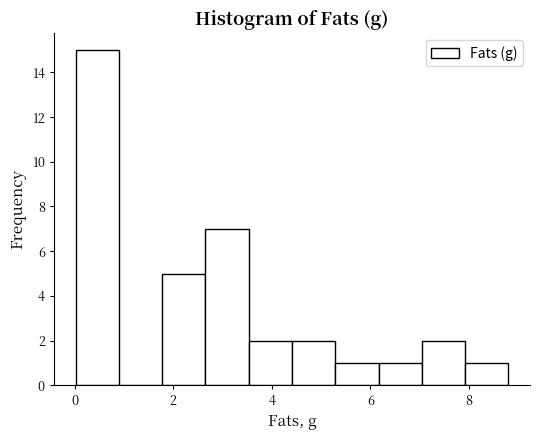

Which range on the x-axis has the tallest bar?

0.0 to 0.8